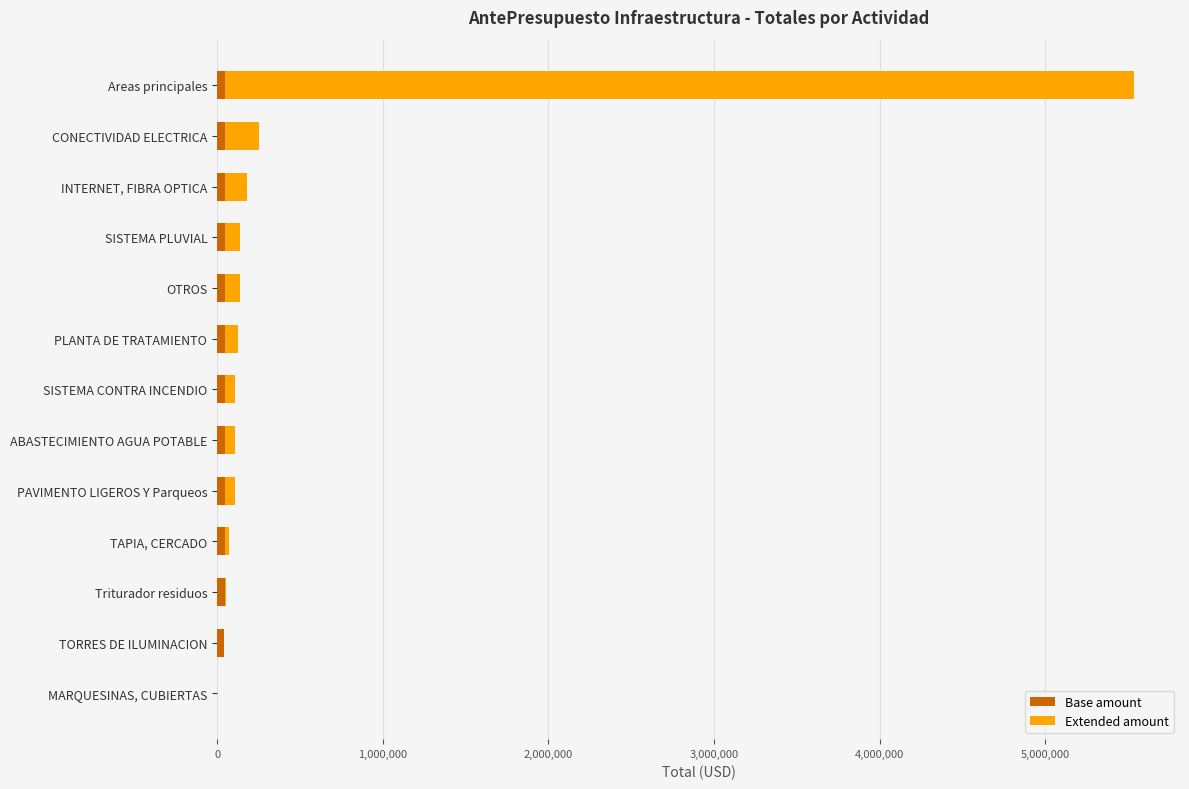

At which category is the sum across all series the highest?

Areas principales